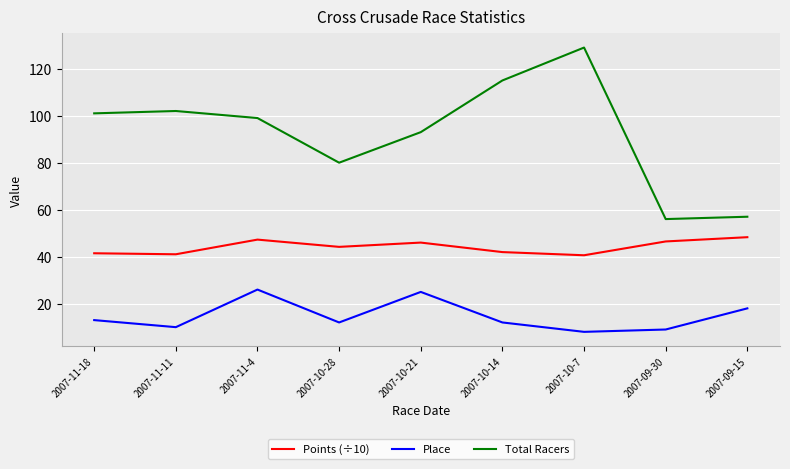

What is the total value across all series at 2007-10-14?

169.0